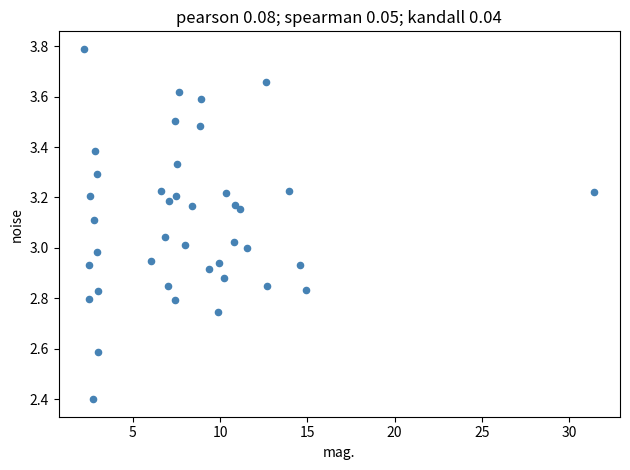

What is the range of Y values (max minus min)?

1.4